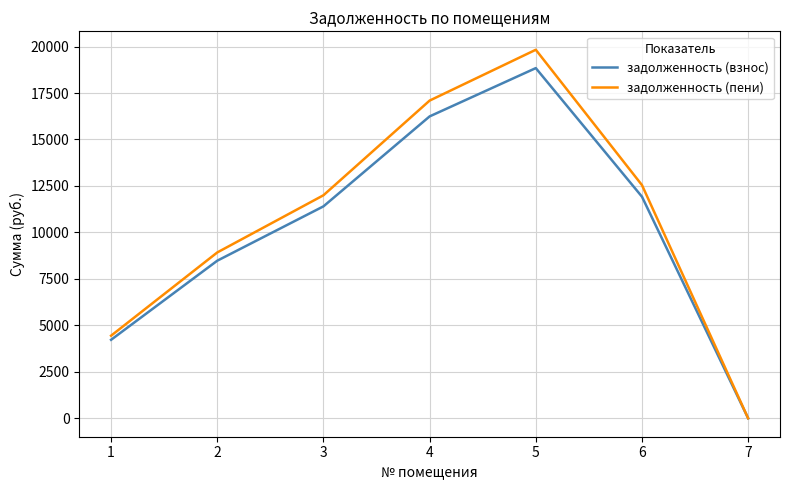

Which series has the largest total across all categories?

задолженность (пени)